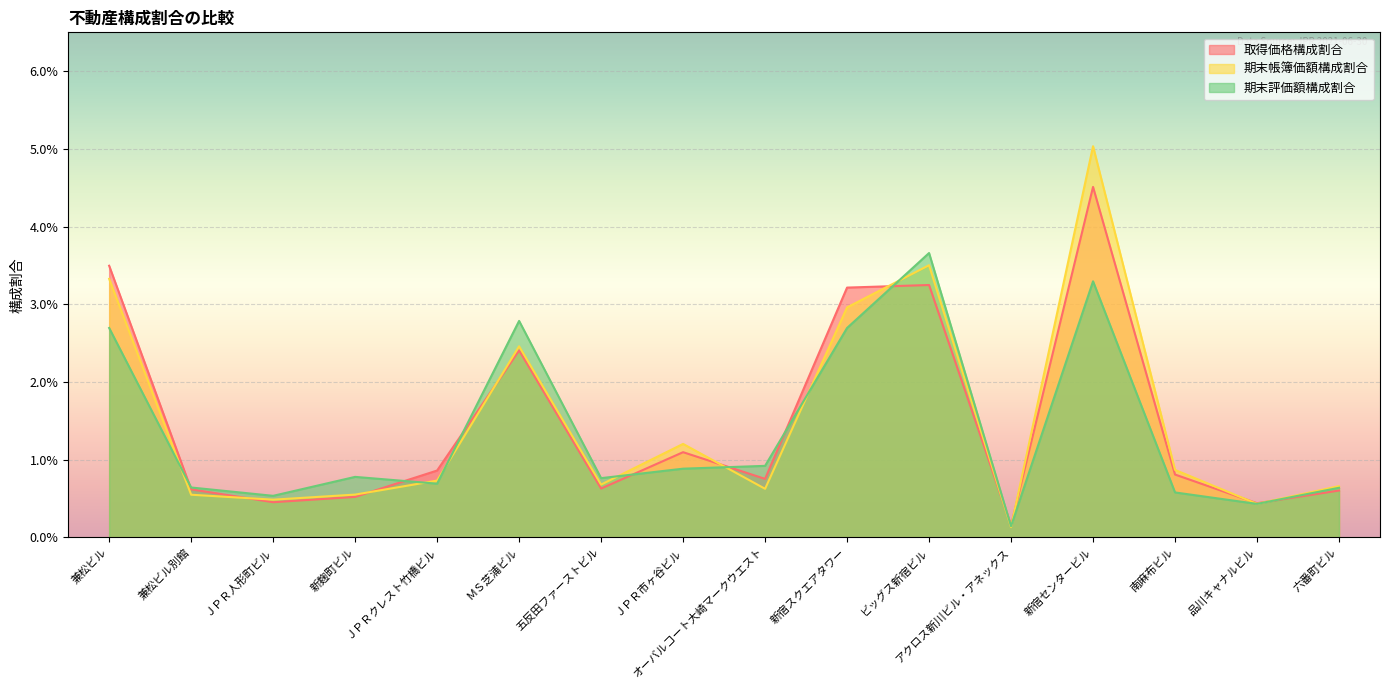

Is it true that 取得価格構成割合 equals 0.0 at ＭＳ芝浦ビル?

False